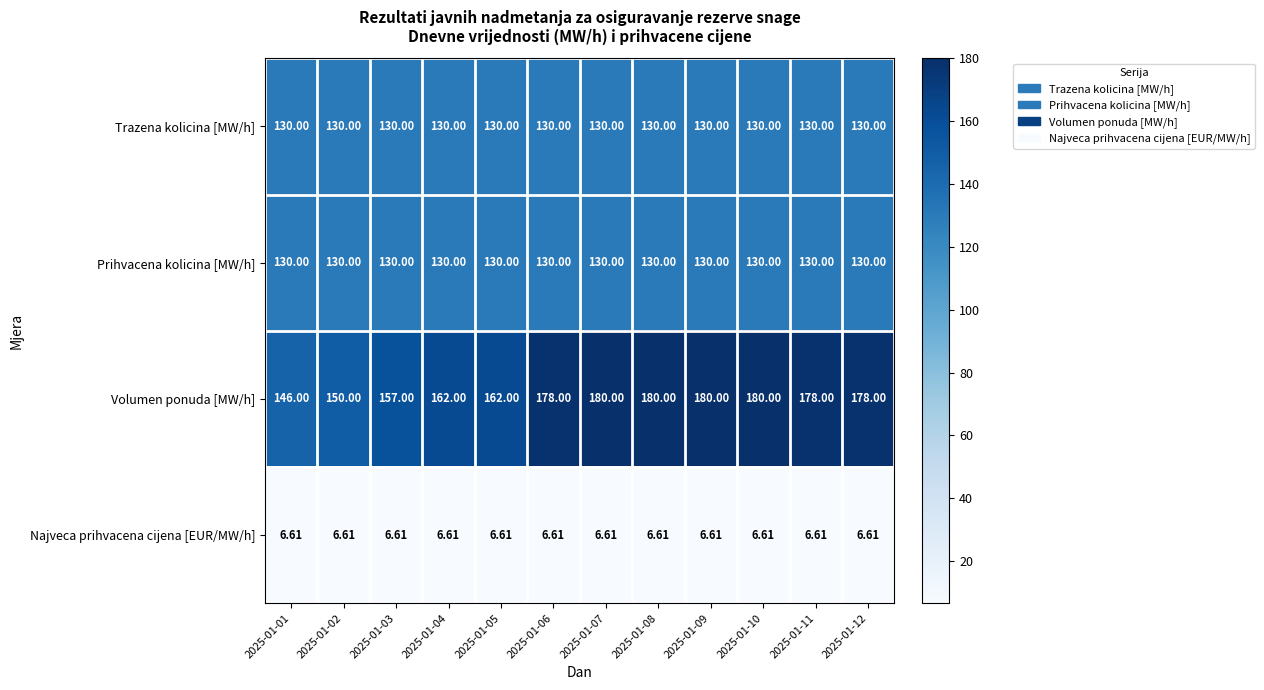

Which series has the largest range (max minus min)?

Volumen ponuda [MW/h]